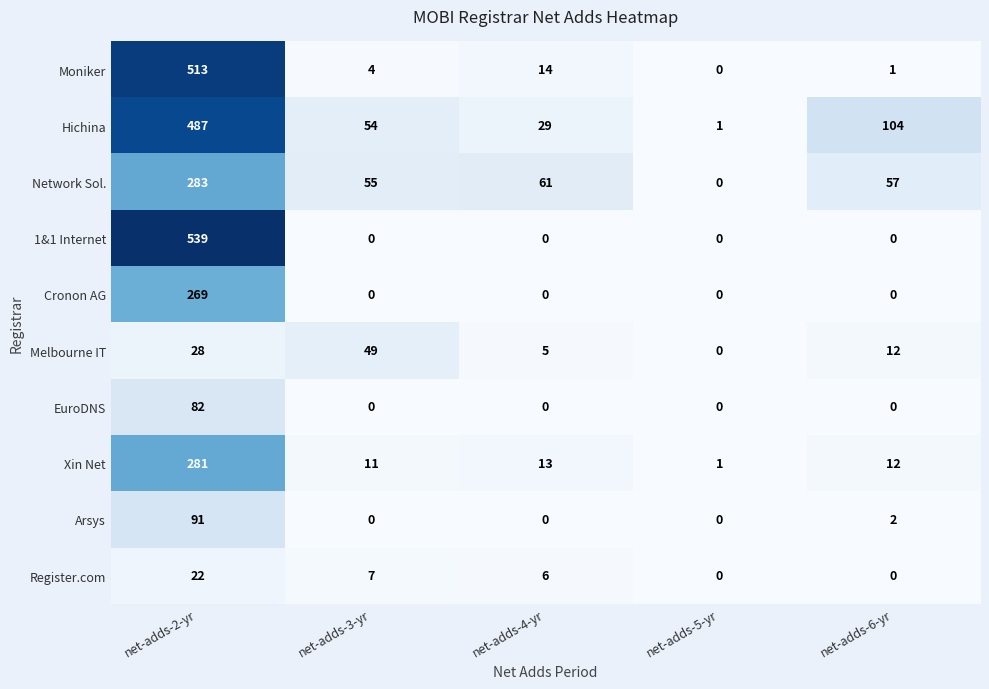

At which label is Xin Net closest to 141?

net-adds-4-yr